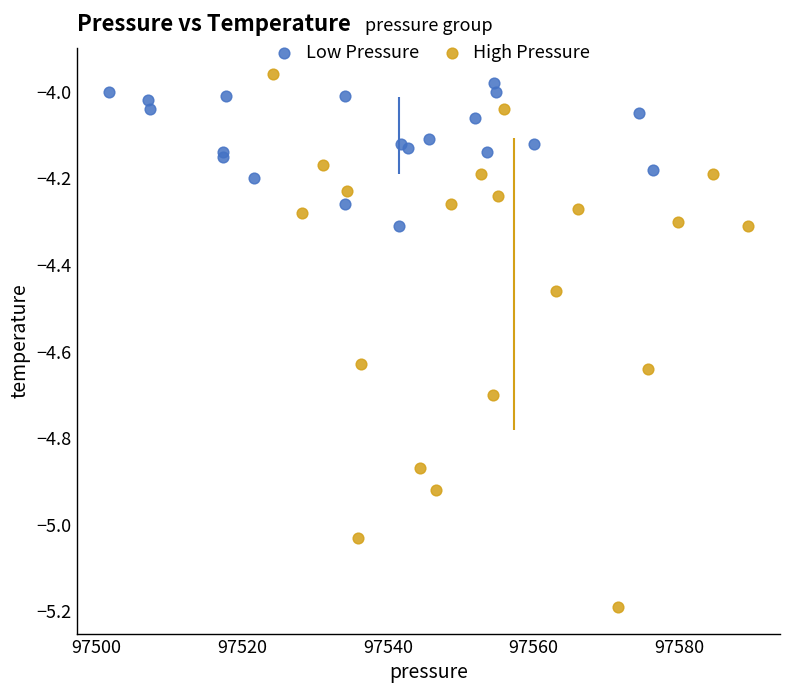

What are all the series names shown in the legend?

Low Pressure, High Pressure